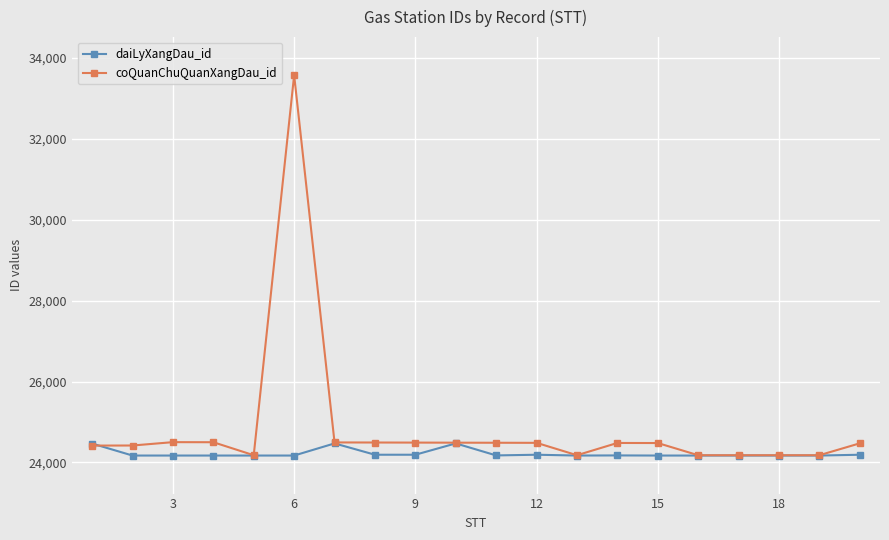

List the series in order of their overall mean, lowest first.

daiLyXangDau_id, coQuanChuQuanXangDau_id